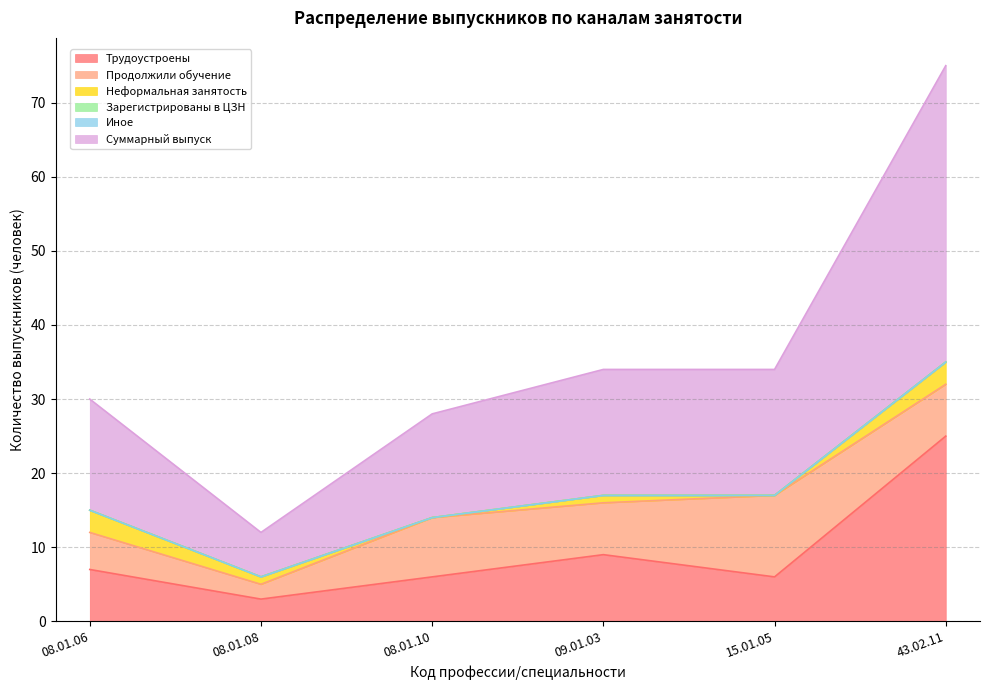

True or false: Иное and Продолжили обучение cross at least once.

False